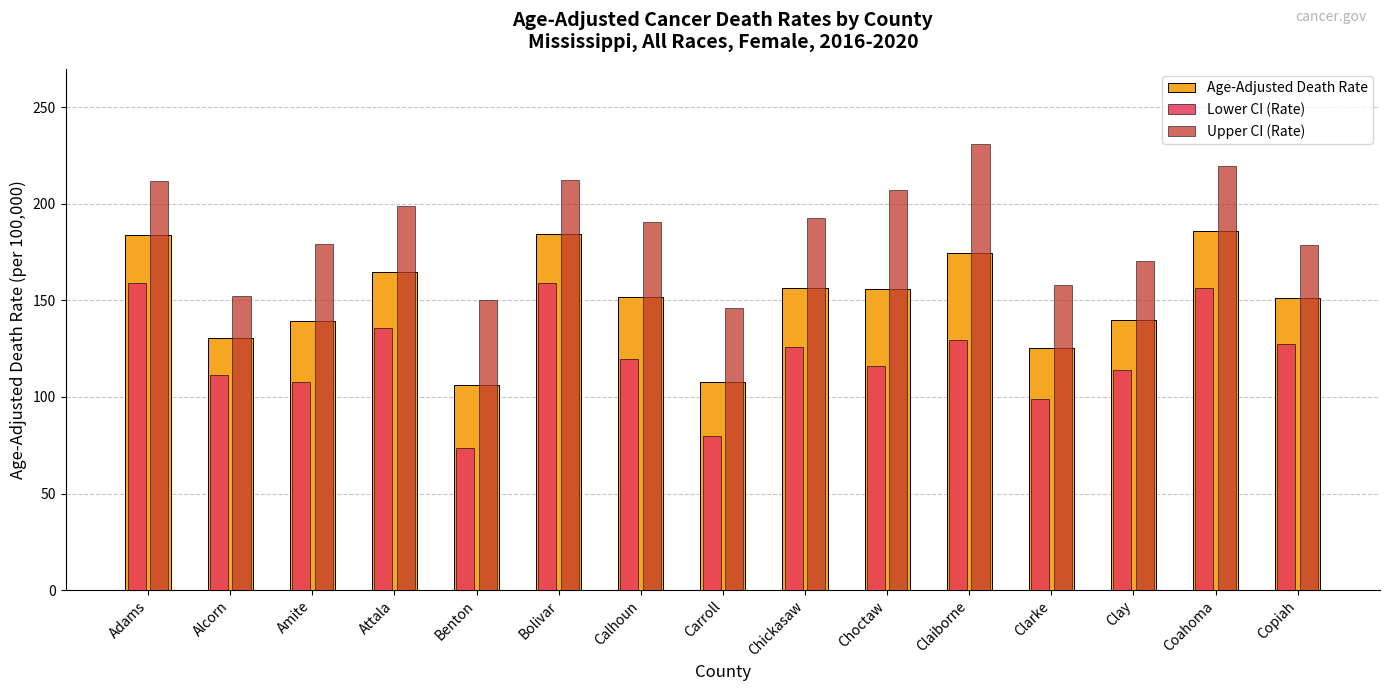

Is the value of Upper CI (Rate) at Copiah greater than the value of Age-Adjusted Death Rate at Bolivar?

No